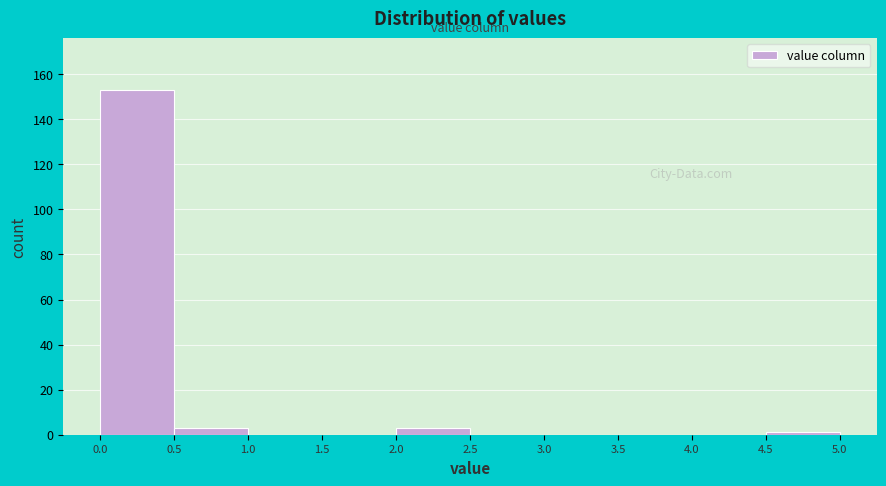

Over which range of the x-axis is the bar tallest?

0.0 to 0.5